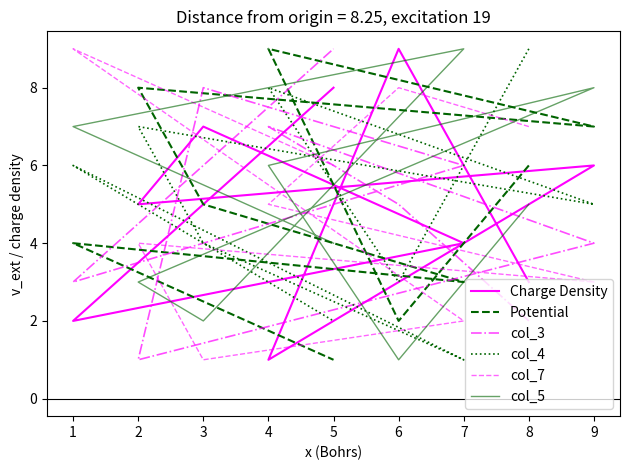

At which category is the sum across all series the highest?

4